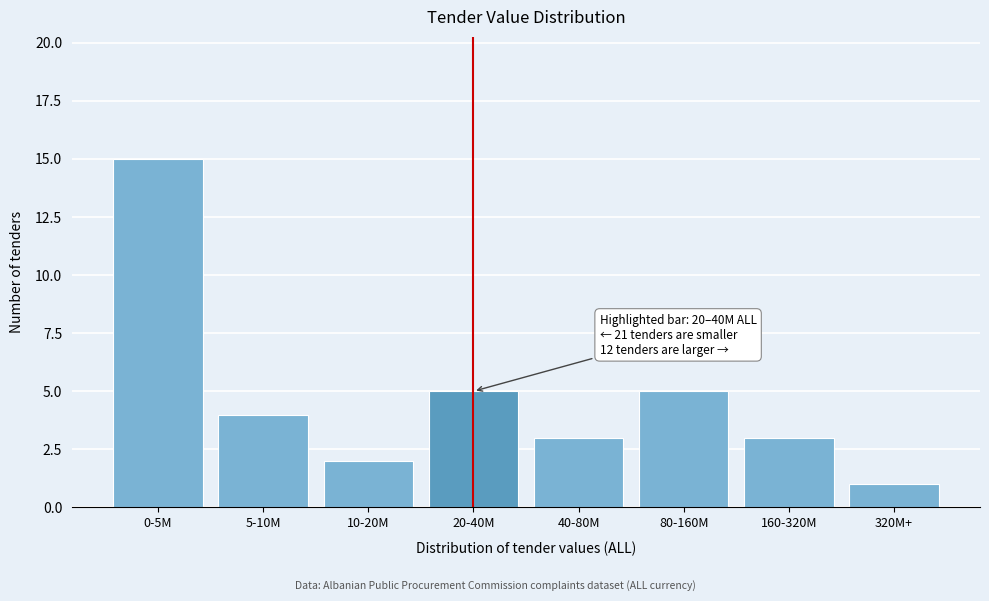

Reading left to right, transcribe all the data shown in this chart.

15	4	2	5	3	5	3	1